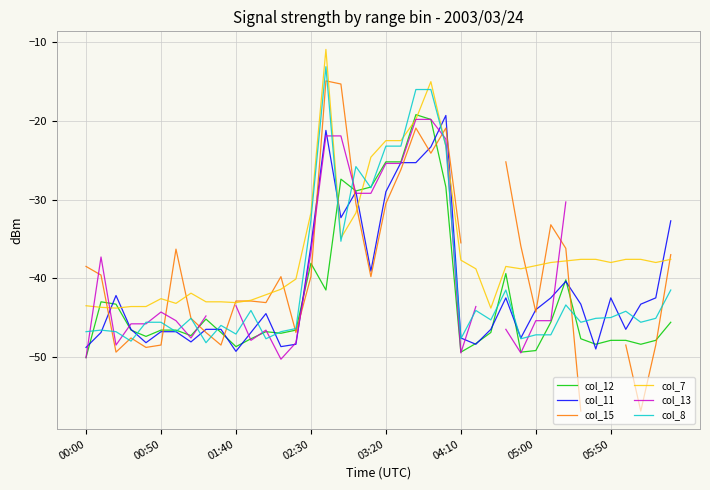

What is the approximate value of col_12 at 05:50?

-47.9